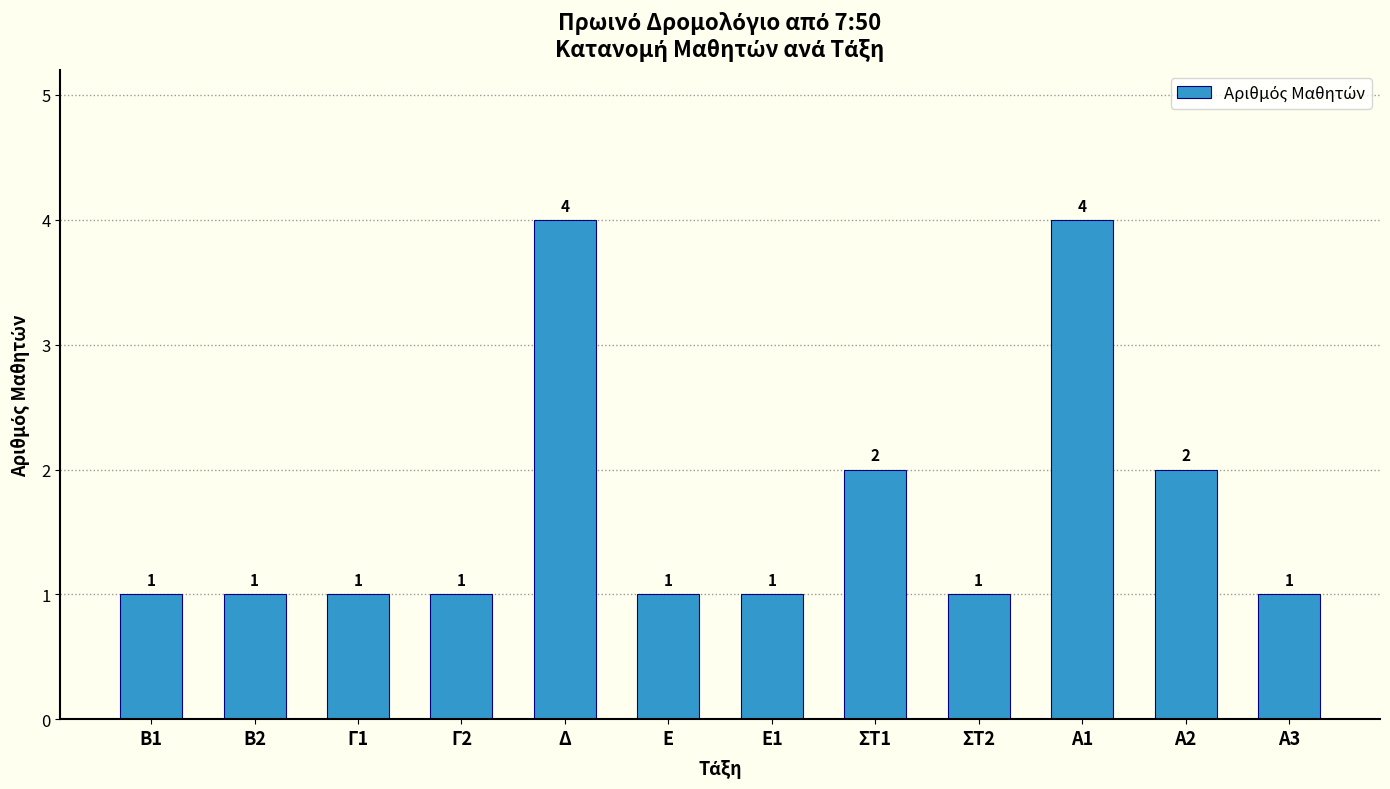

Reading left to right, transcribe all the data shown in this chart.

B1=1	B2=1	Γ1=1	Γ2=1	Δ=4	E=1	Ε1=1	ΣΤ1=2	ΣΤ2=1	Α1=4	Α2=2	Α3=1